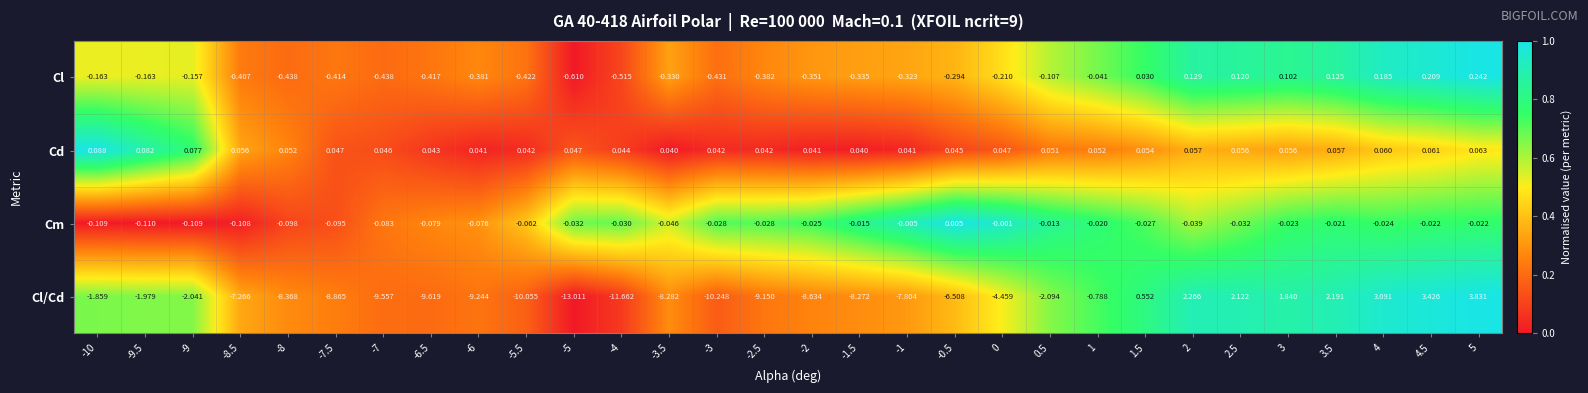

Count the number of data series in this chart.

4